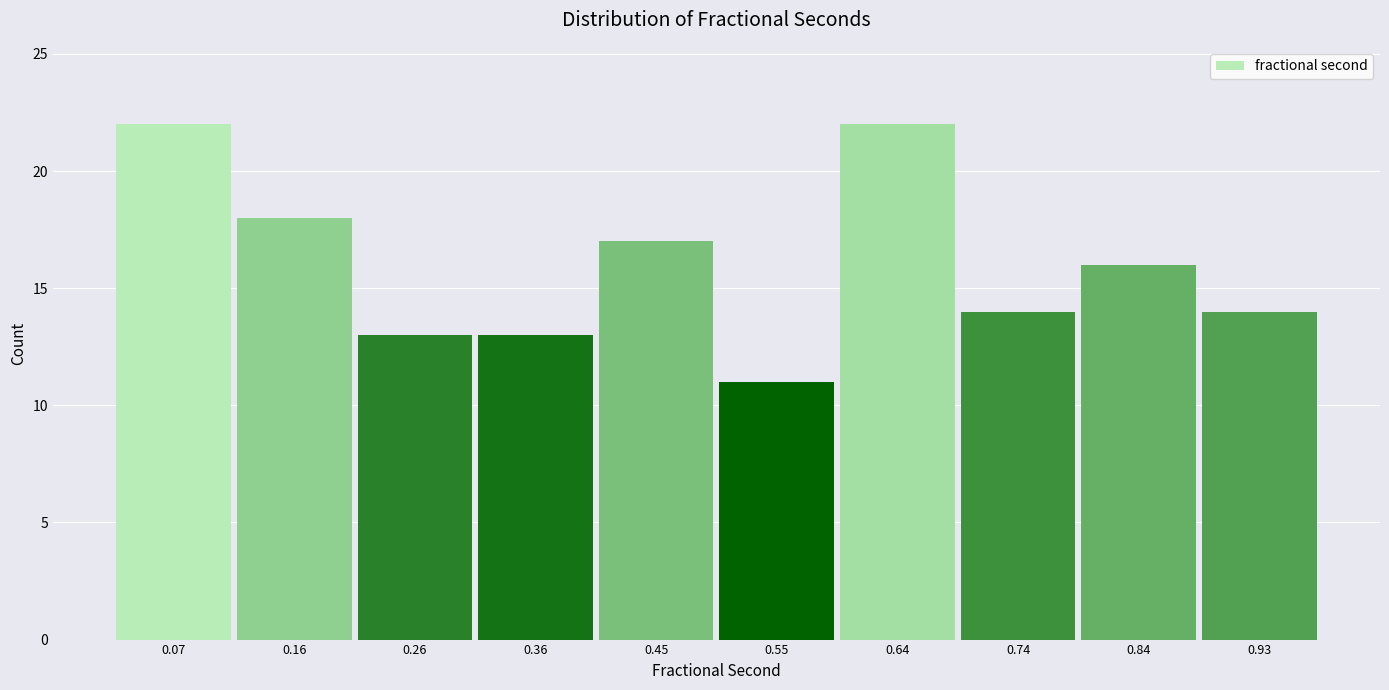

What is the height of the bar covering 0.69 to 0.79 on the x-axis? Neither the bar edges nor the heights are printed on the chart, so give them approximately, as read against the axes.

14